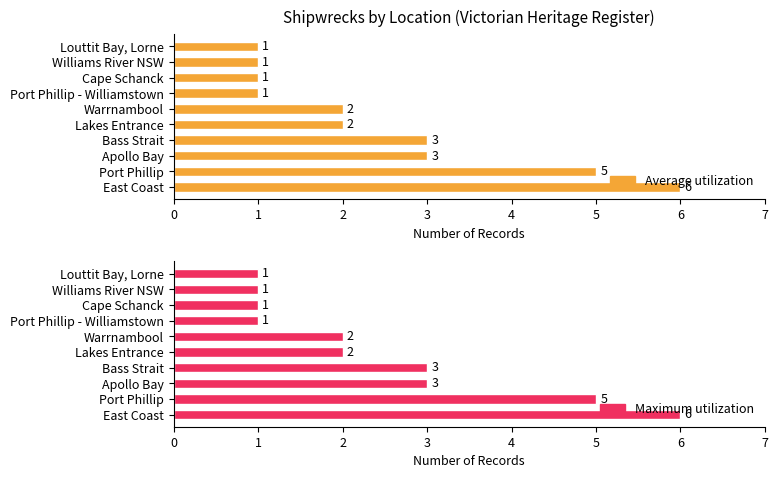

What is the average value of the Maximum utilization series?

2